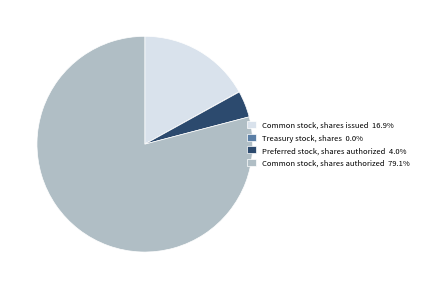

Is the sum of Preferred stock, shares authorized 4.0% and Common stock, shares authorized 79.1% greater than half?

Yes